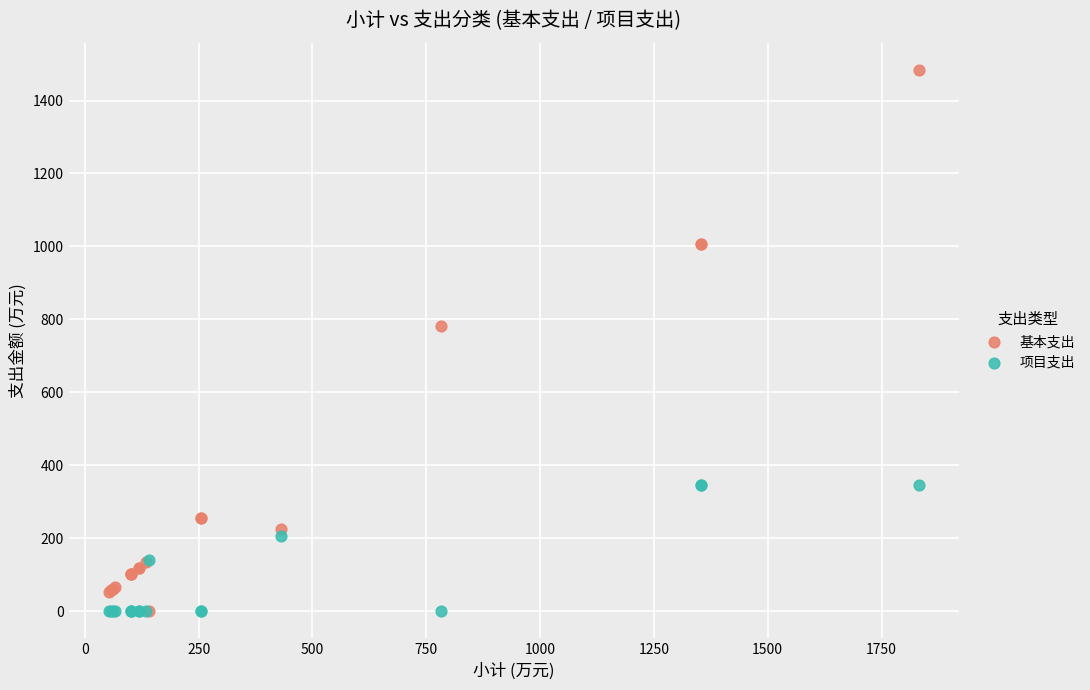

Across all series, what Y value is closest to 742?

782.9